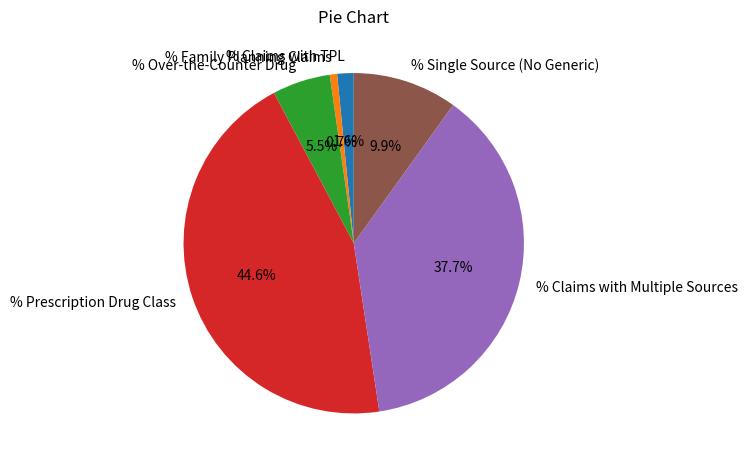

Is it true that % Claims with TPL is 2% of the pie?

True